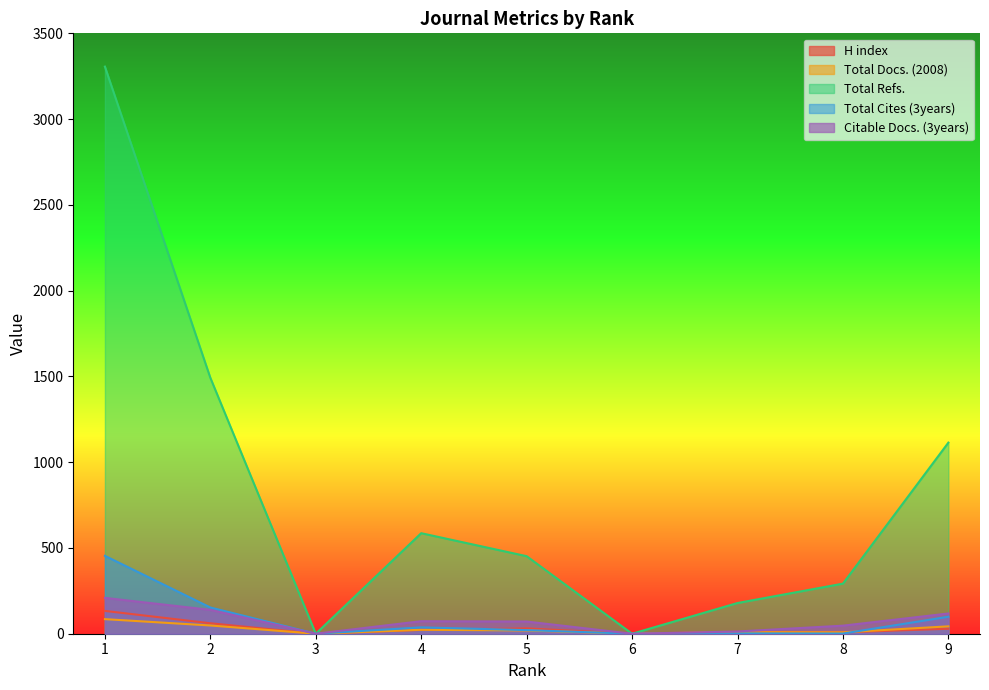

Does the chart display data point markers on the line(s)?

No